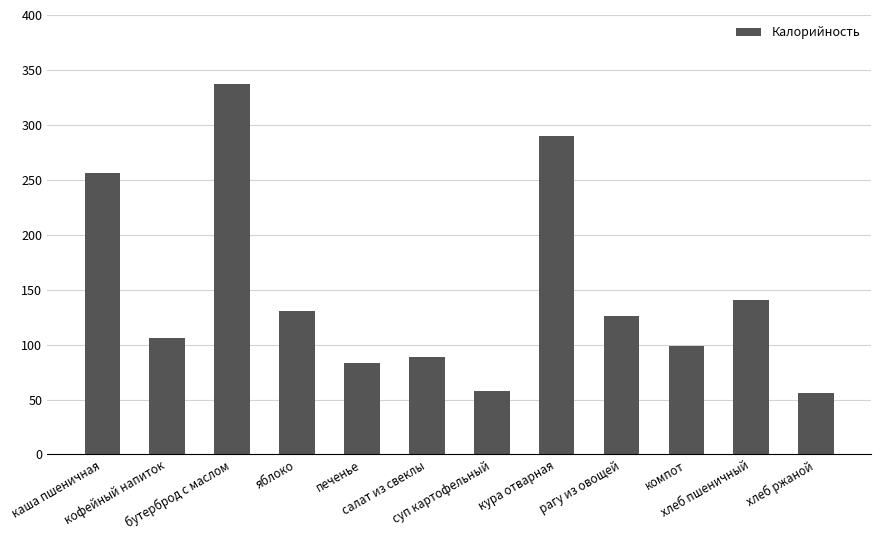

What is the sum of all values?

1772.8